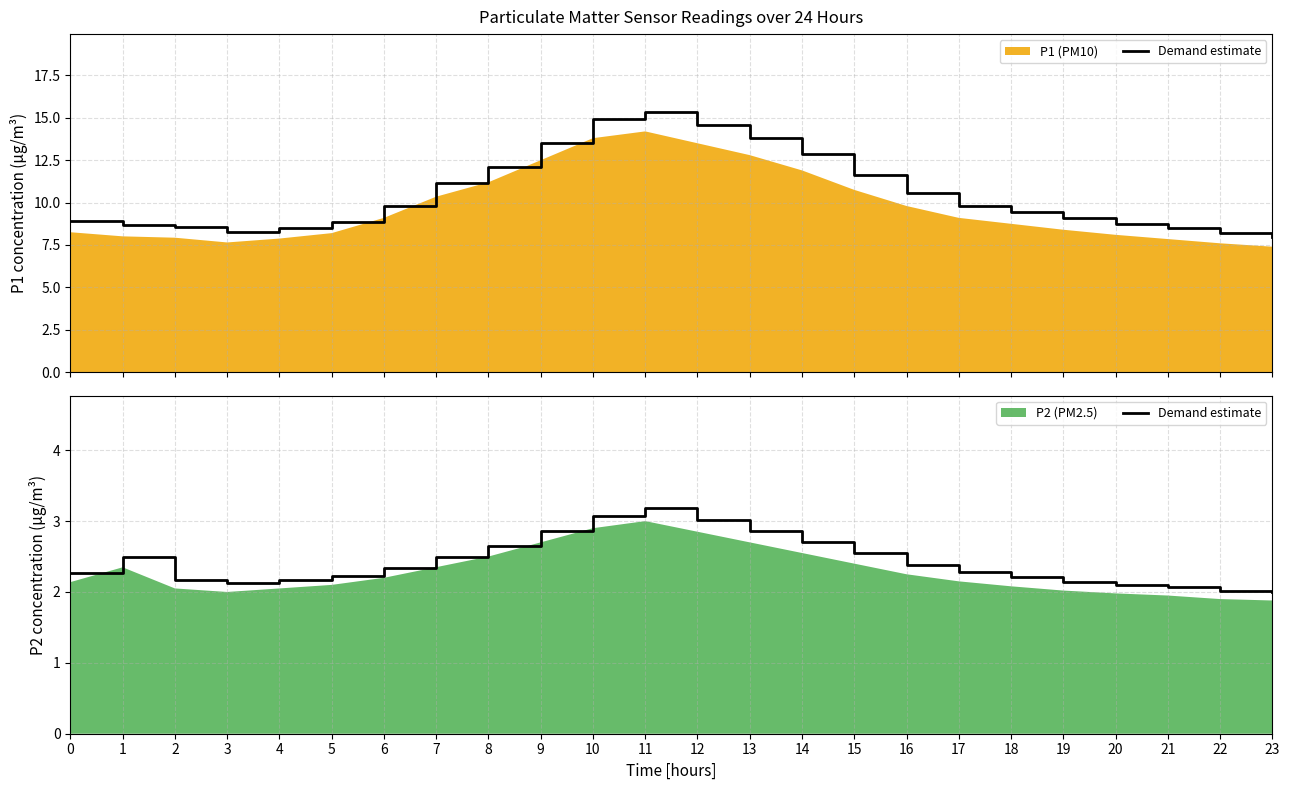

Rank the categories by value from highest to lowest.

11, 10, 12, 9, 13, 14, 8, 15, 7, 1, 16, 6, 17, 0, 5, 18, 2, 4, 19, 3, 20, 21, 22, 23